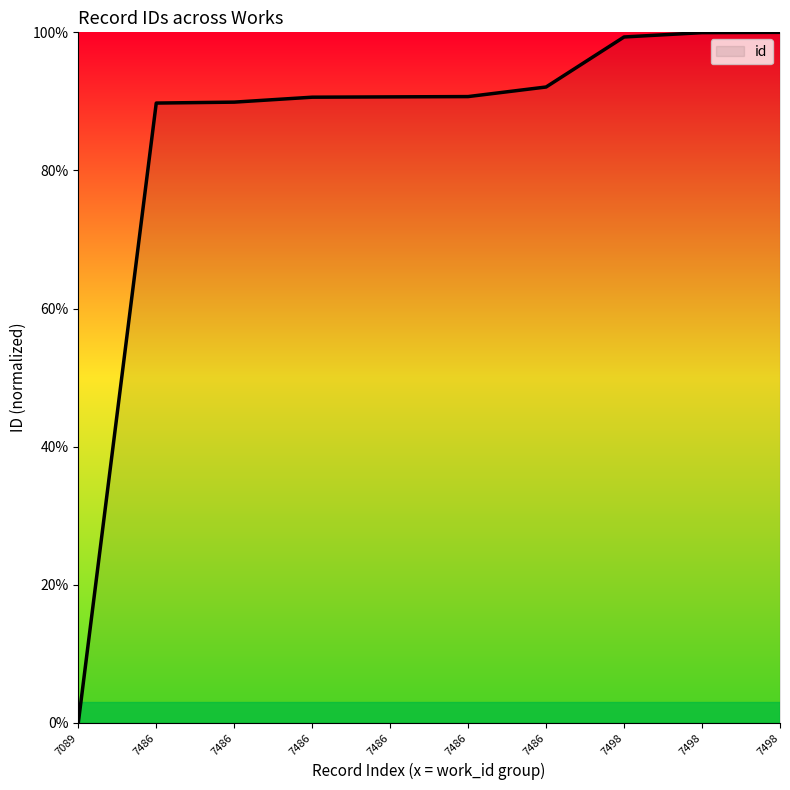

Does the chart have visible grid lines?

No